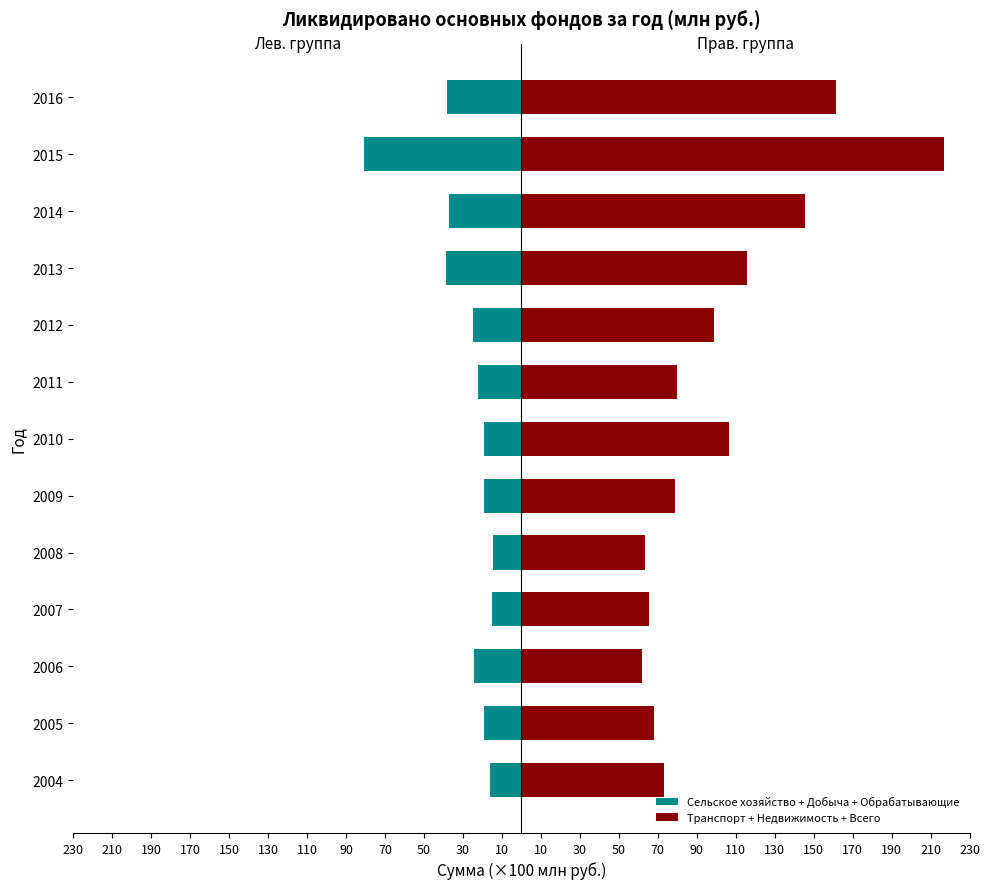

Between 2012 and 2005, which is larger?

2005